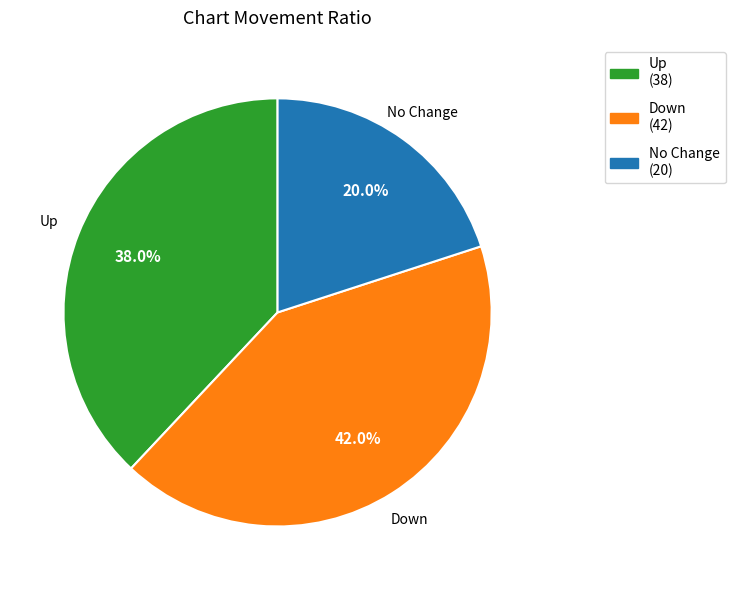

Is there a majority slice in this chart?

No